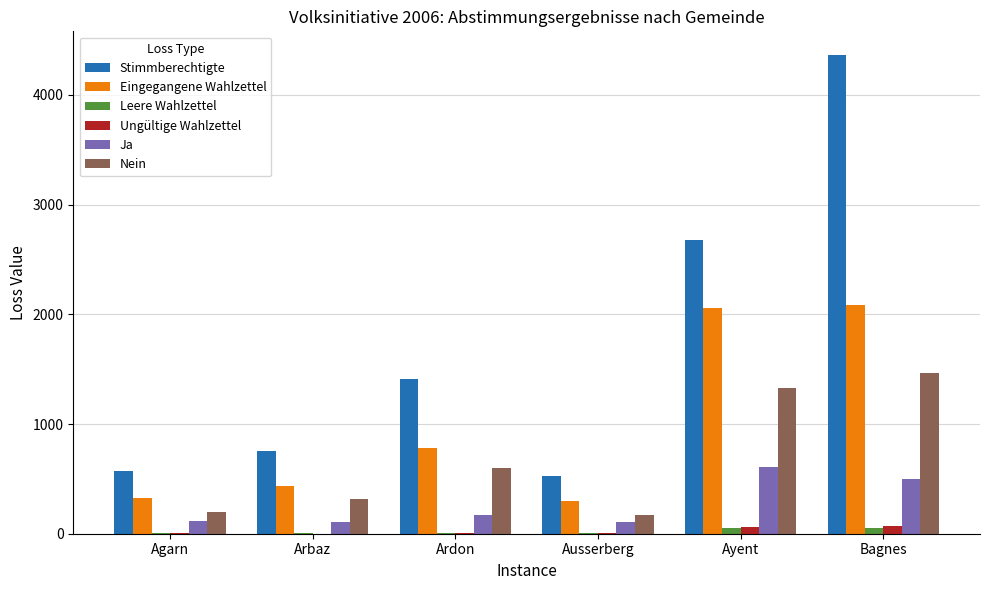

How many groups of bars are there?

6